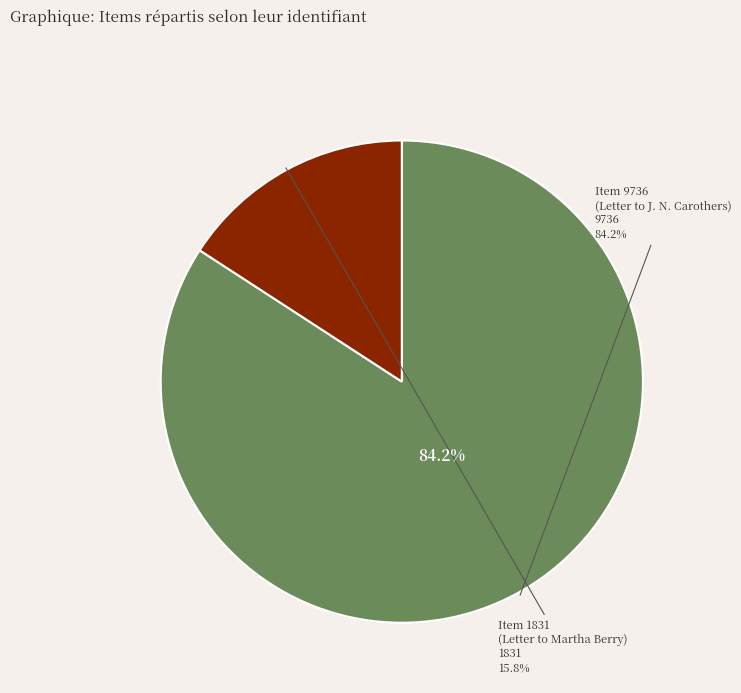

What percentage is NOT represented by Item 1831
(Letter to Martha Berry)?

84.2%